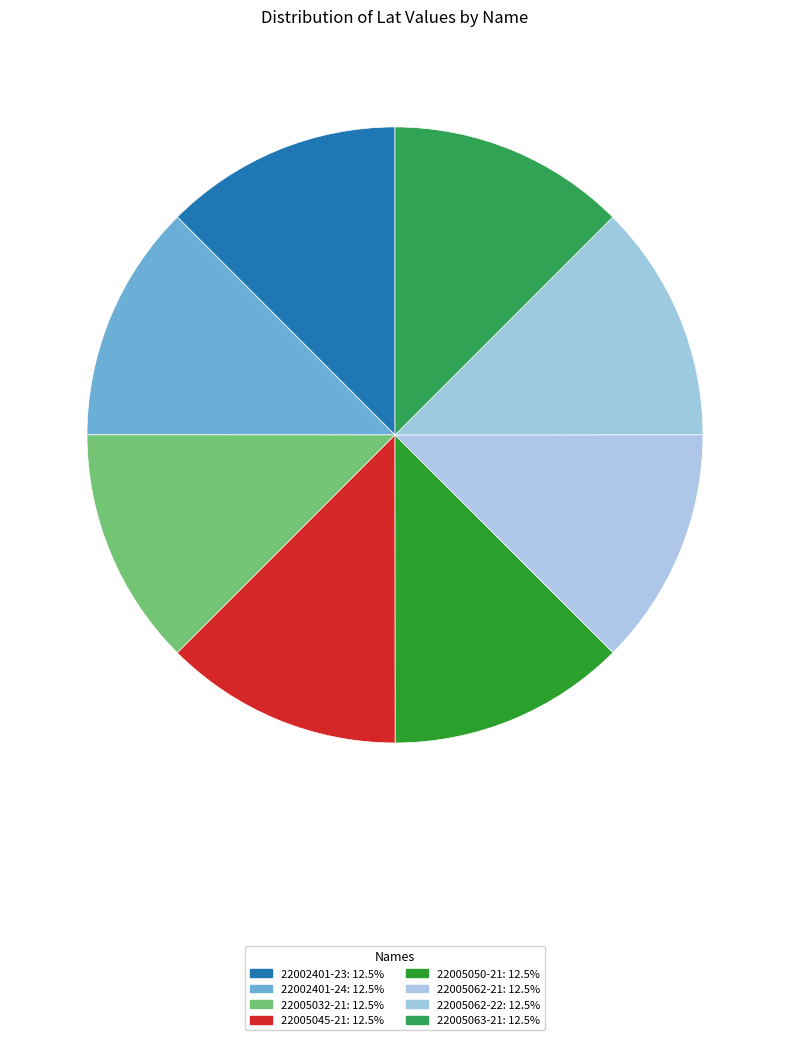

Which slice is the largest?

22005032-21